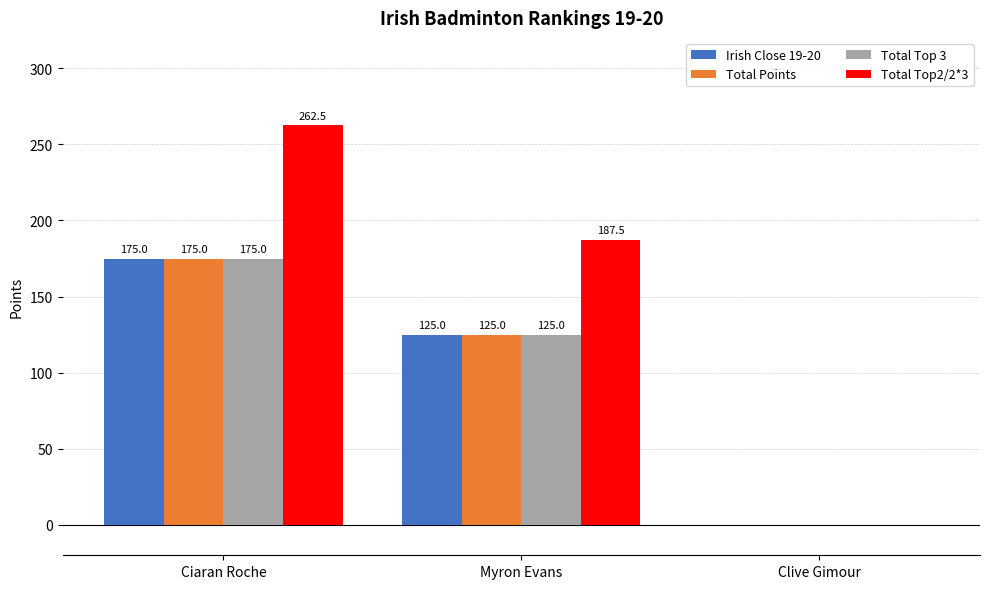

Reading left to right, transcribe all the data shown in this chart.

Irish Close 19-20: 175.0	125.0	0.0
Total Points: 175.0	125.0	0.0
Total Top 3: 175.0	125.0	0.0
Total Top2/2*3: 262.5	187.5	0.0